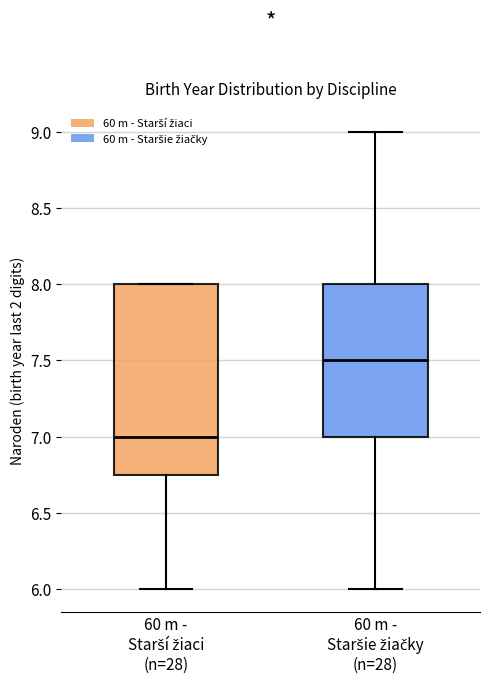

Reading left to right, read every box against the y-axis: the position of its median line, the range the box covers, and the ends of its whiskers. The values are not printed on the chart, so give them approximately, as read against the axis.

60 m - Starší žiaci (n=28): median 7.00, box 6.75 to 8.00, whiskers 6.00 to 8.00
60 m - Staršie žiačky (n=28): median 7.50, box 7.00 to 8.00, whiskers 6.00 to 9.00